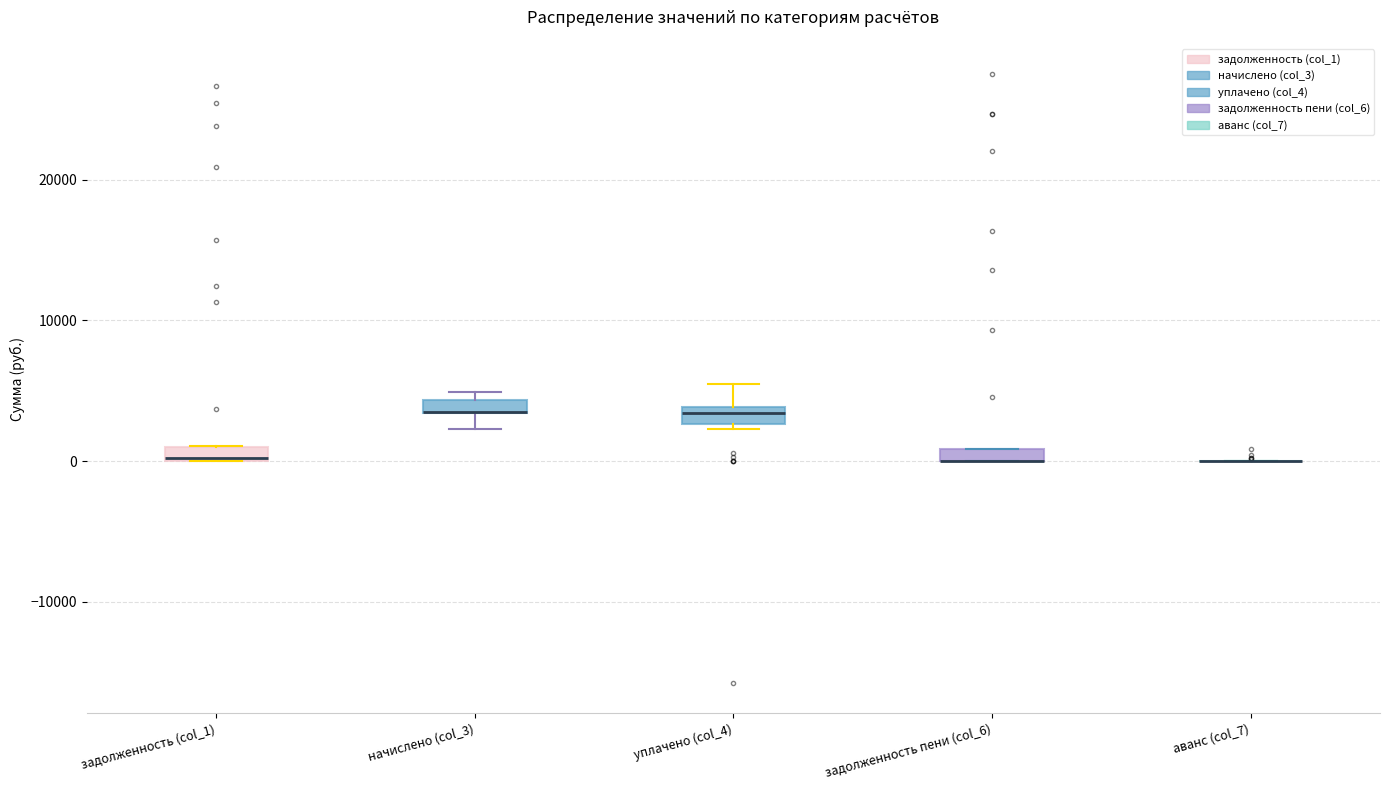

Where does the lower whisker of the box for начислено (col_3) end on the y-axis? The values are not printed on the chart, so give them approximately, as read against the axis.

2000